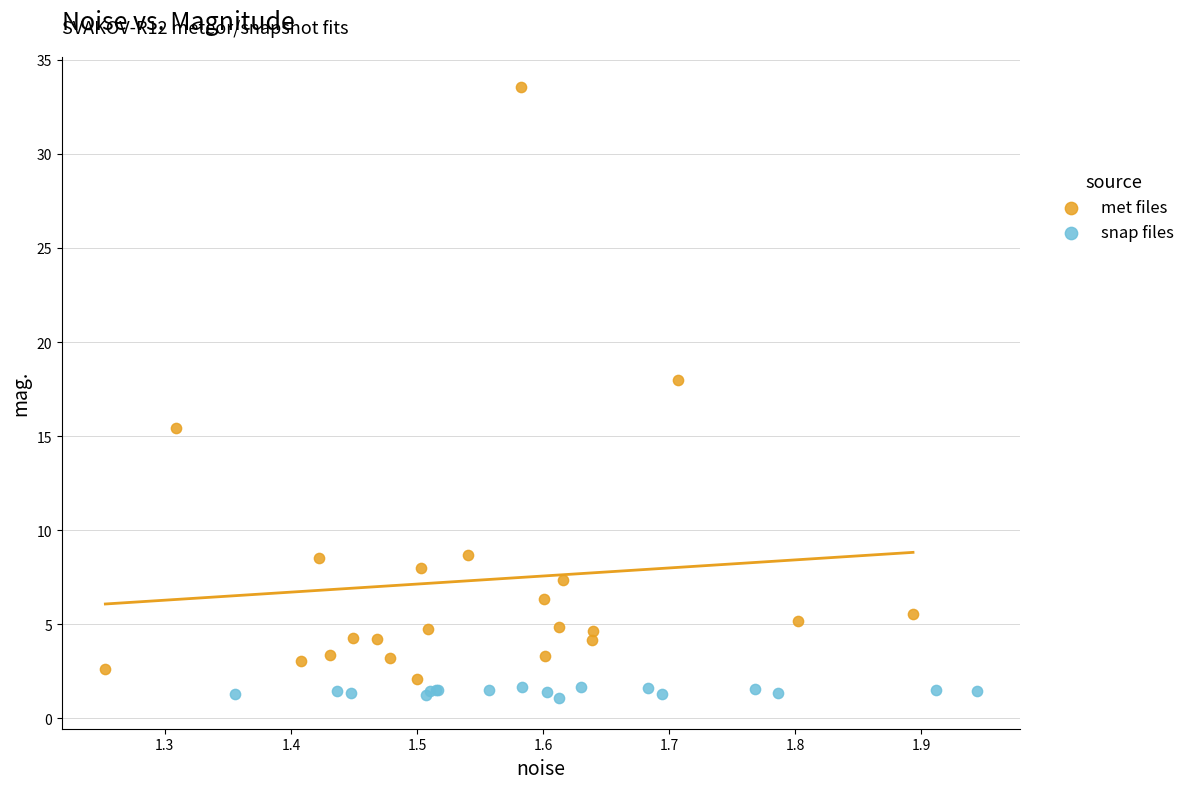

Which series has the widest spread of Y values?

met files